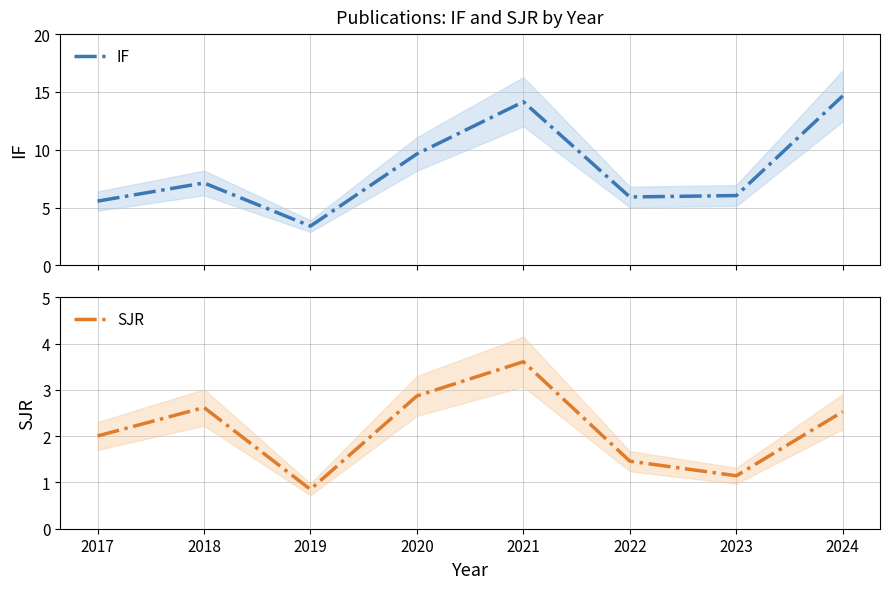

How many interior local peaks does the IF series have?

2